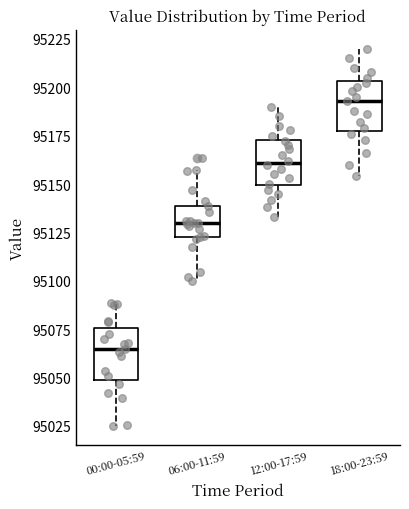

Reading left to right, transcribe this box plot: for each box, give where its median line is, the range the box spans, and where its two whiskers end, as read against the y-axis. The values are not printed on the chart, so give them approximately, as read against the axis.

00:00-05:59: median 95065, box 95050 to 95075, whiskers 95025 to 95090
06:00-11:59: median 95130, box 95125 to 95140, whiskers 95100 to 95155
12:00-17:59: median 95160, box 95150 to 95175, whiskers 95135 to 95190
18:00-23:59: median 95195, box 95180 to 95205, whiskers 95155 to 95220